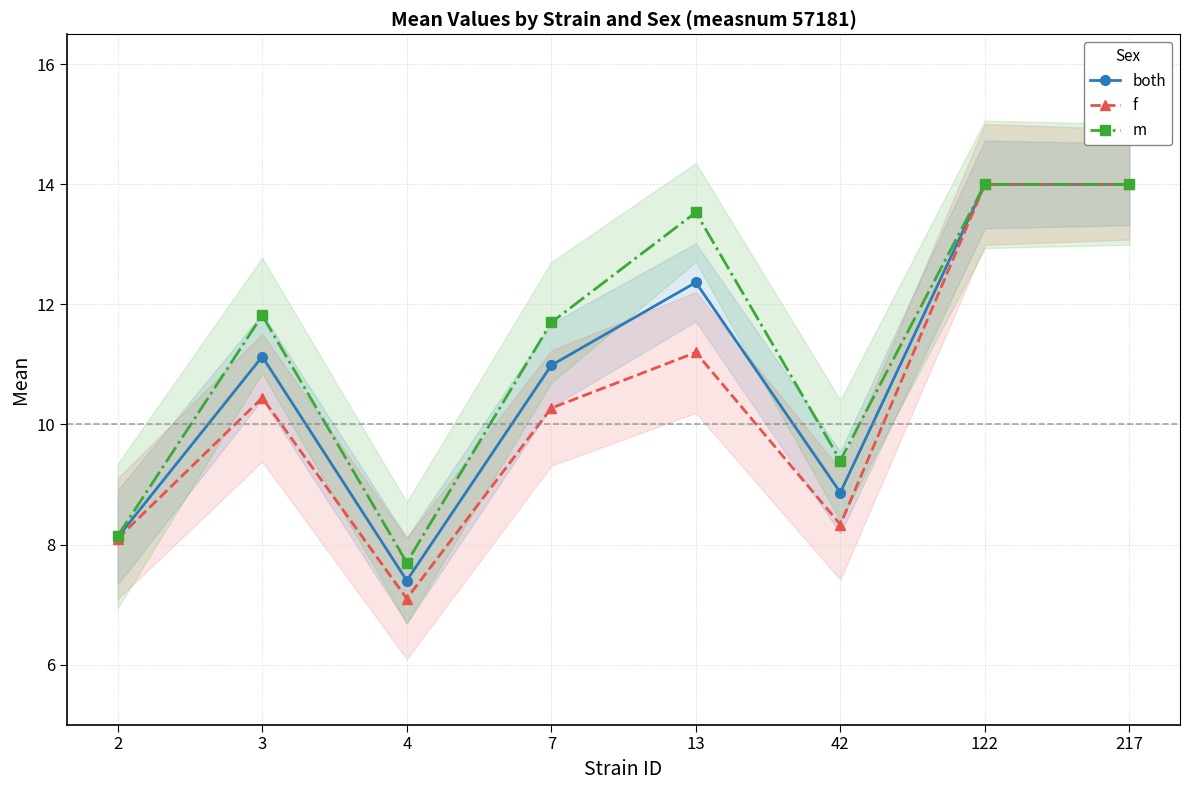

Rank the series by their average value, from highest to lowest.

m, both, f